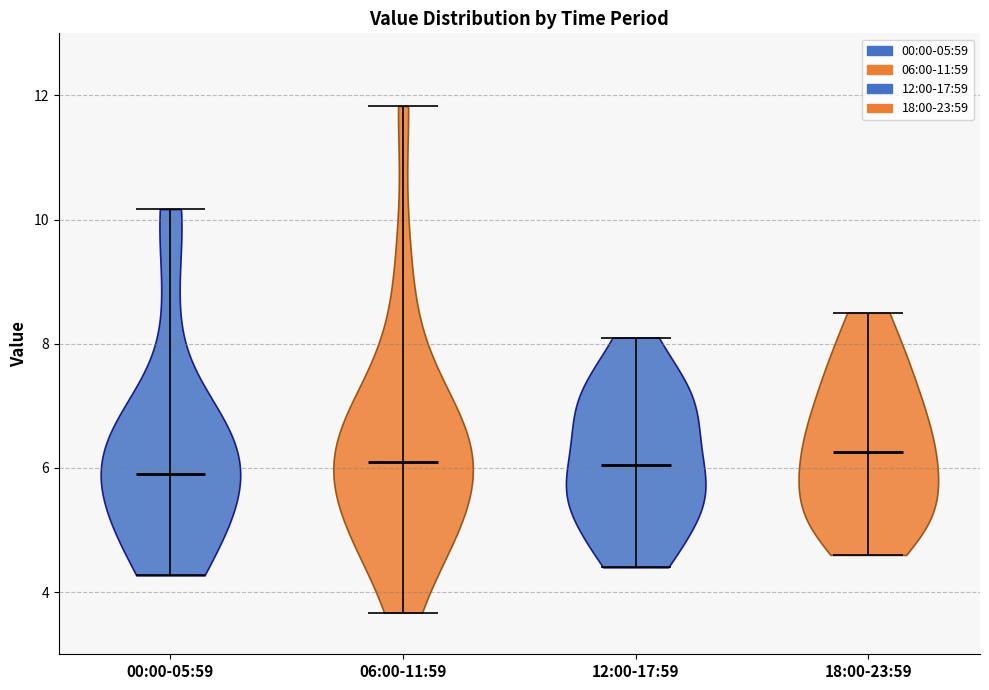

Reading left to right, read every violin against the y-axis: where its median line is, and the lowest and highest points it reaches. The values are not printed on the chart, so give them approximately, as read against the axis.

00:00-05:59: median line 6.0, lowest point 4.2, highest point 10.2
06:00-11:59: median line 6.2, lowest point 3.6, highest point 11.8
12:00-17:59: median line 6.0, lowest point 4.4, highest point 8.2
18:00-23:59: median line 6.2, lowest point 4.6, highest point 8.6